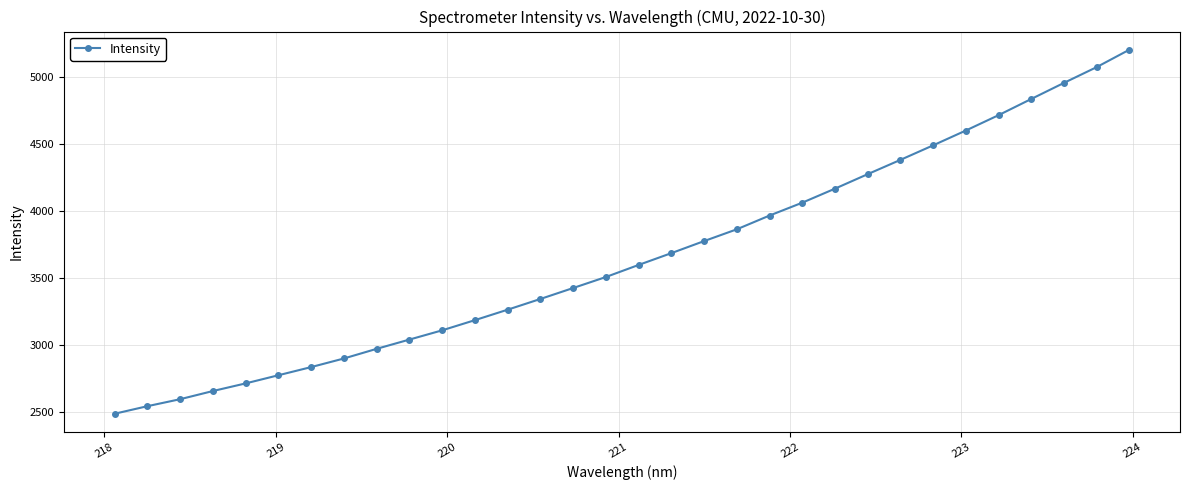

What is the minimum value shown in the chart?

2487.7